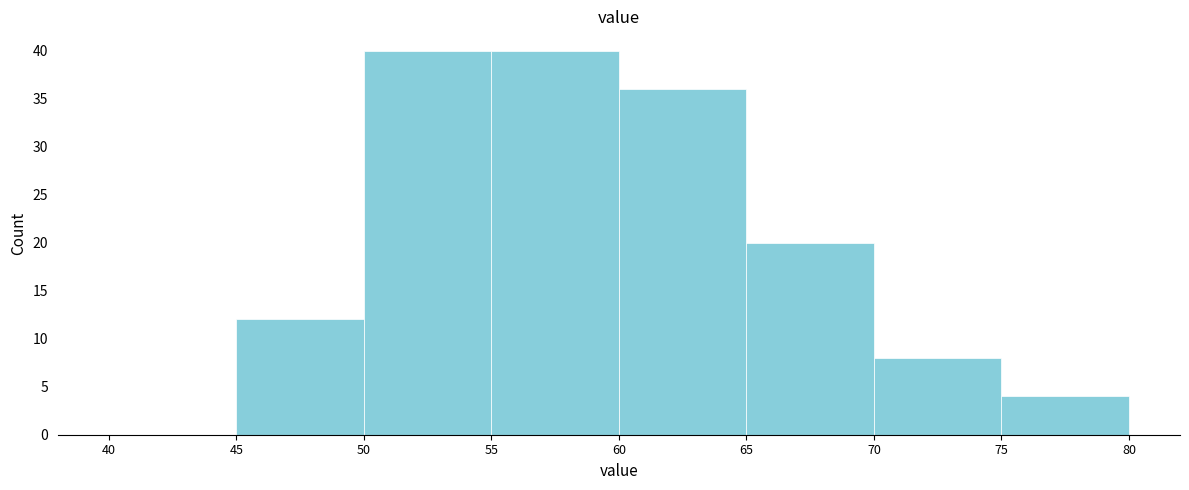

Reading left to right, transcribe this chart: for each bar, give the range it covers on the x-axis and its height. The values are not printed on the chart, so give them approximately, as read against the axis.

40 to 45: 0
45 to 50: 12
50 to 55: 40
55 to 60: 40
60 to 65: 36
65 to 70: 20
70 to 75: 8
75 to 80: 4